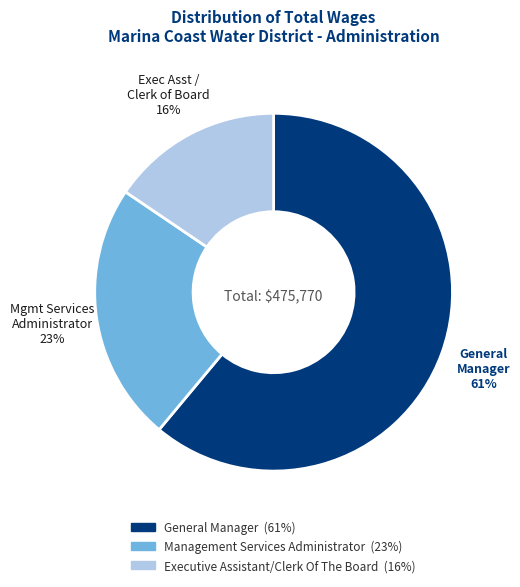

To the nearest percent, what is the average slice percentage?

33%